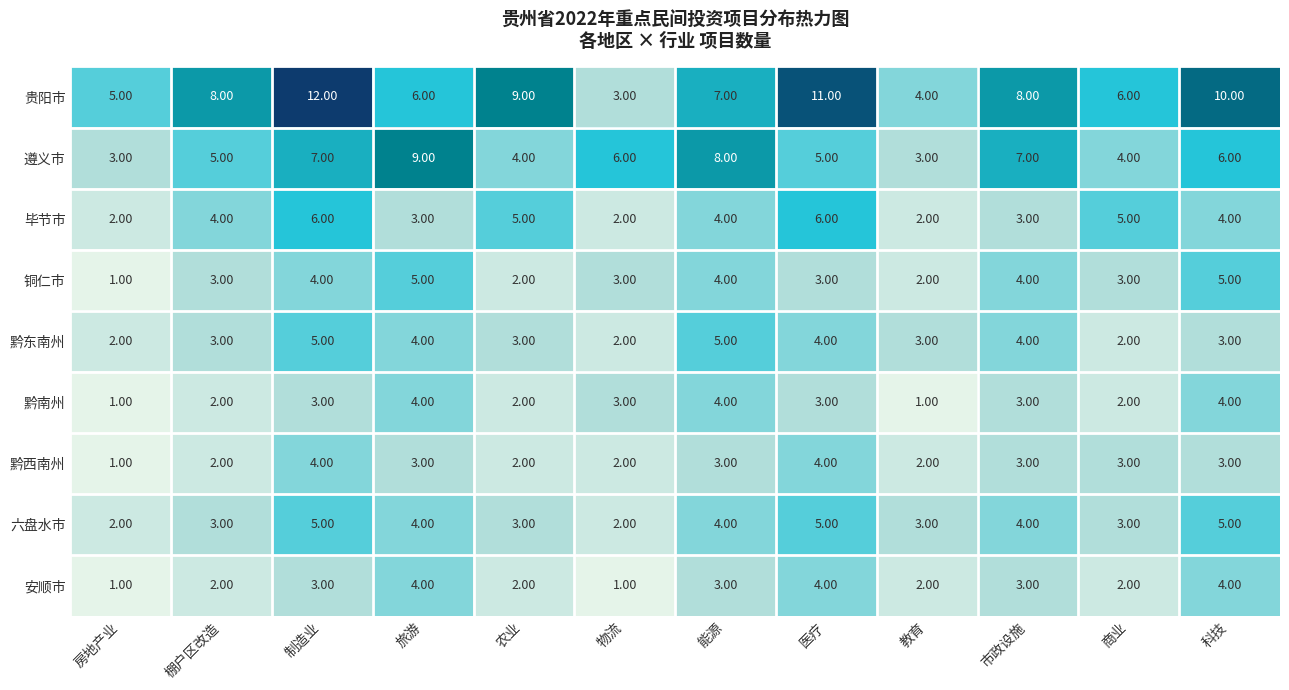

Which series has the largest total across all categories?

贵阳市